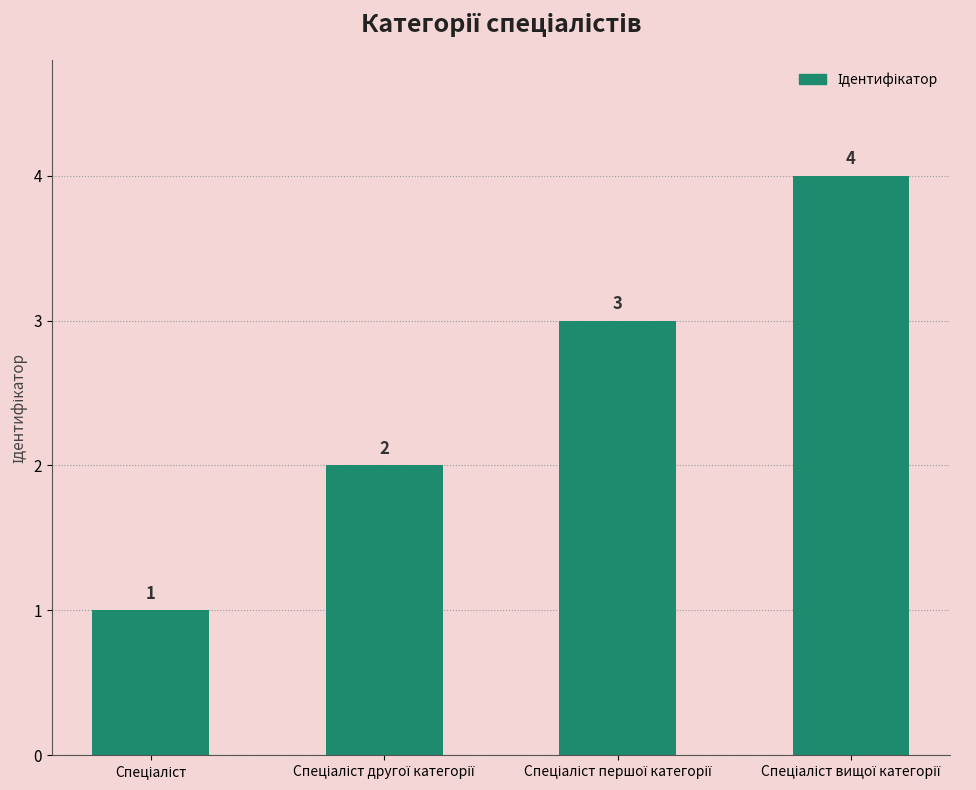

What is the sum of all values?

10